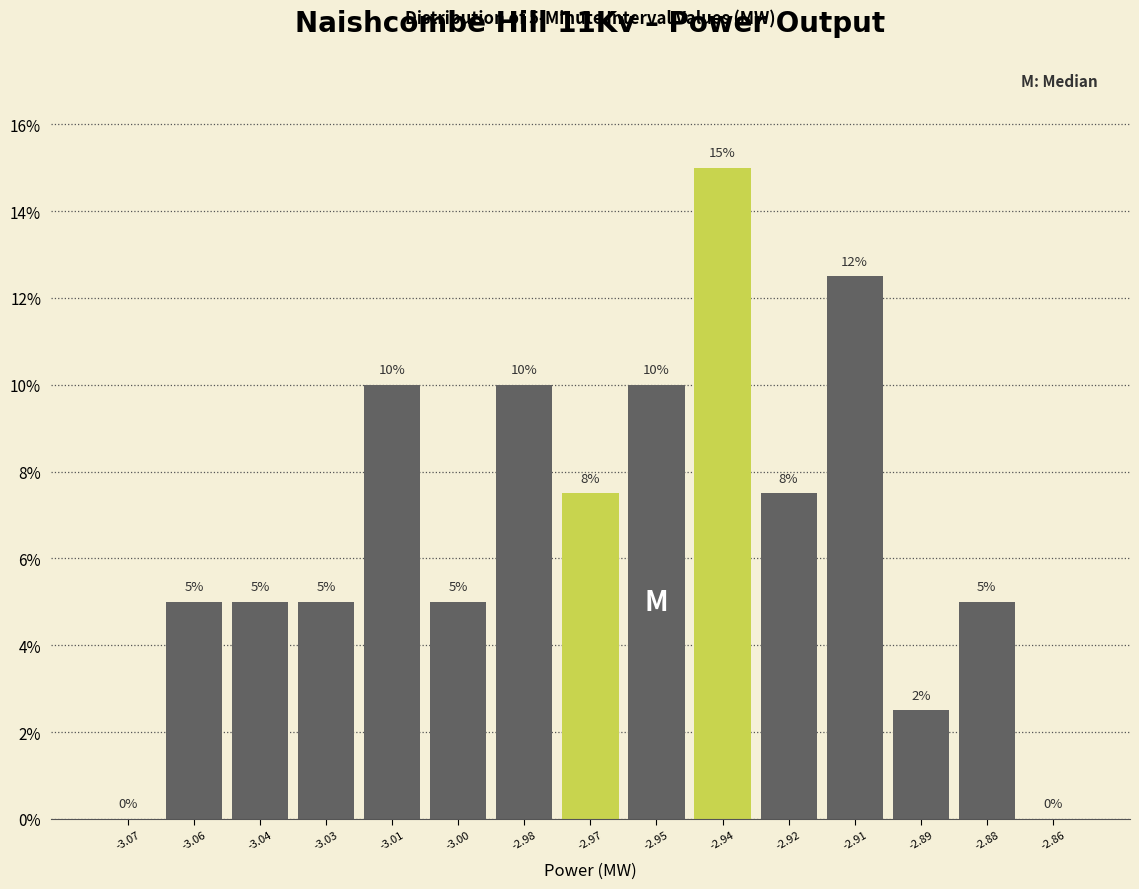

Are the bars horizontal?

No